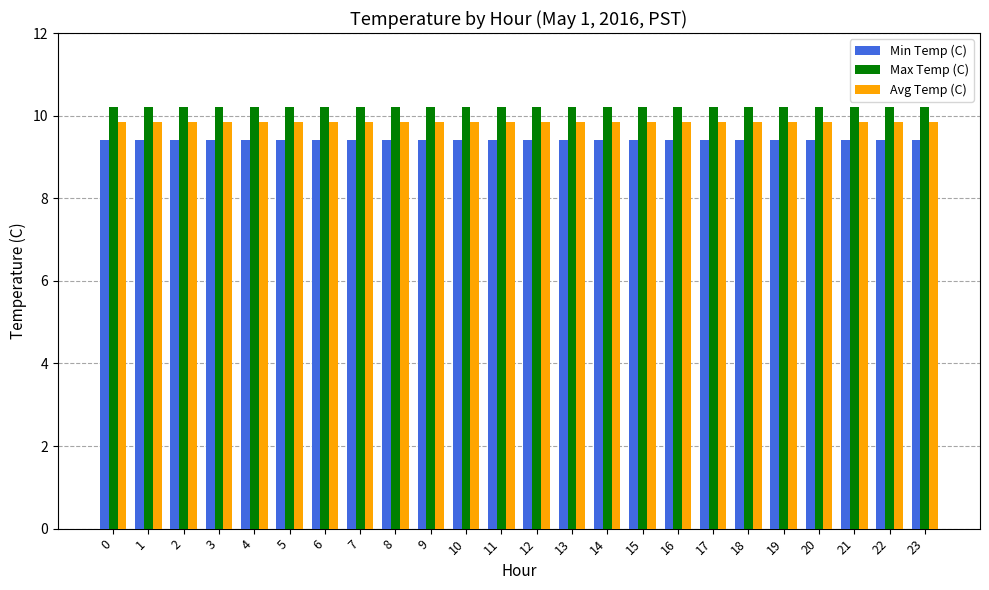

Rank the series at 21 from lowest to highest value.

Min Temp (C), Avg Temp (C), Max Temp (C)